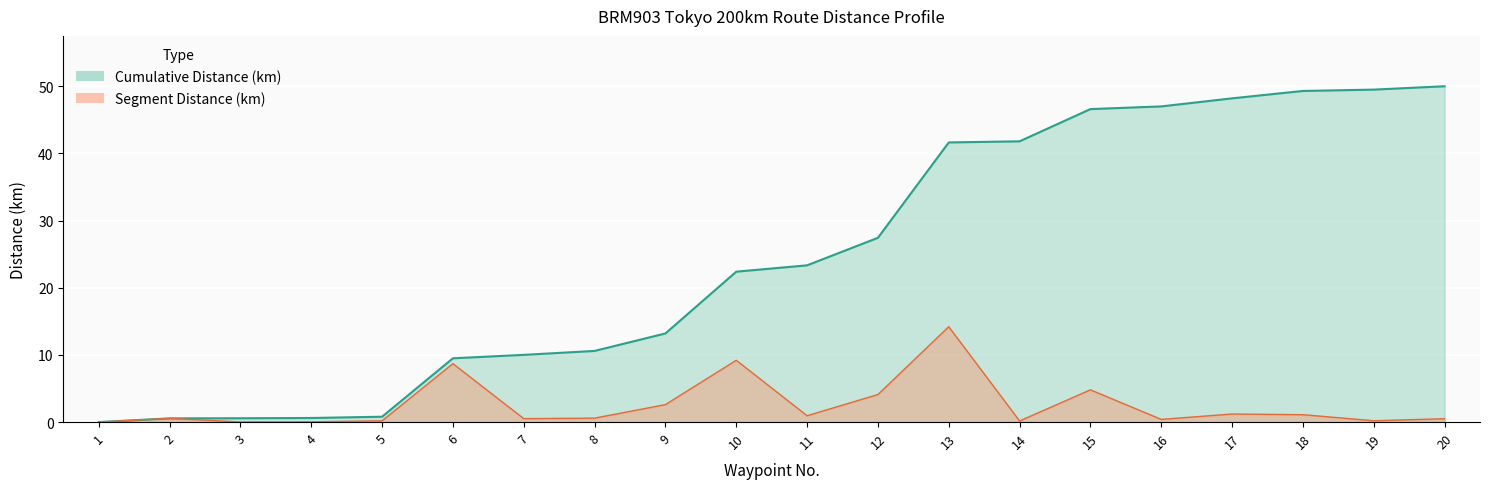

True or false: Cumulative Distance (km) and Segment Distance (km) cross at least once.

False